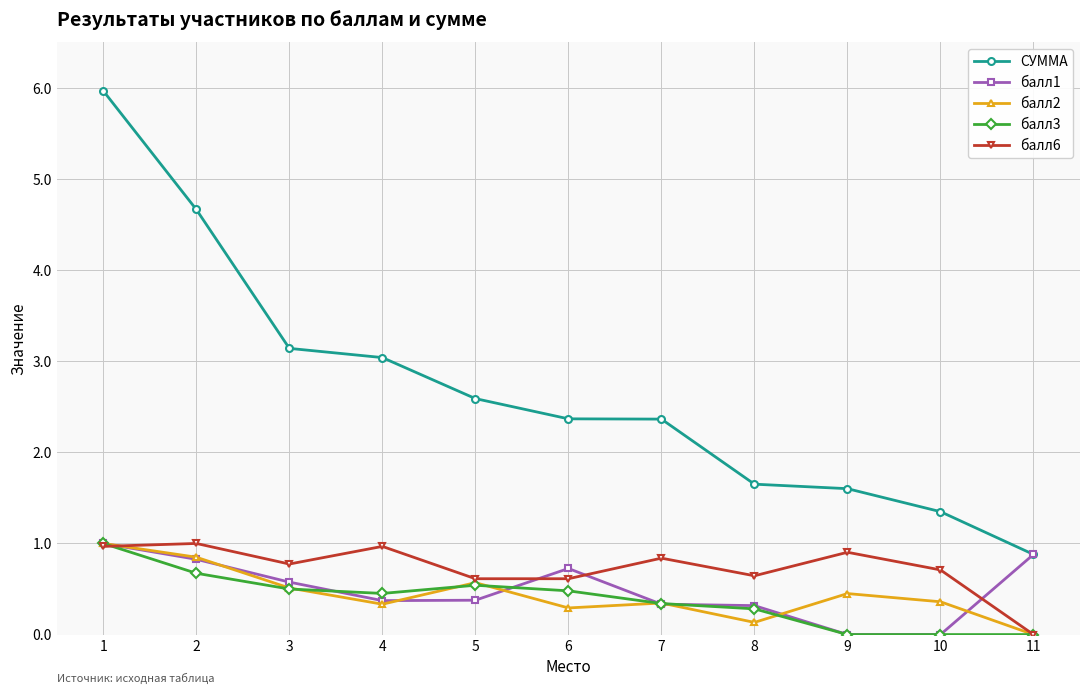

Is it true that СУММА equals 3.6 at 7?

False